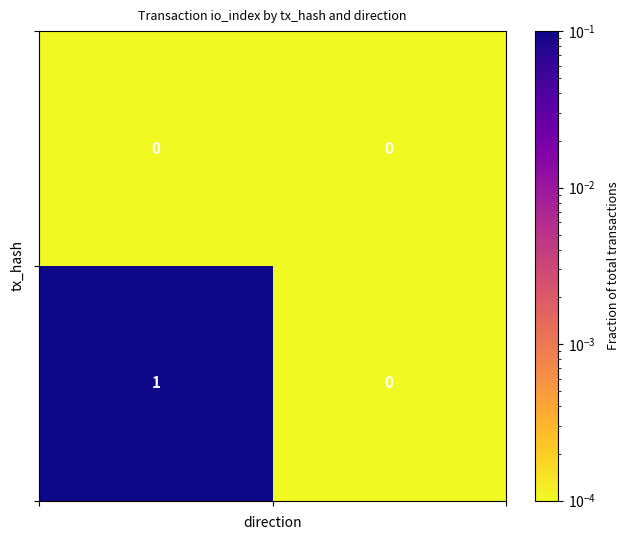

Count the number of data series in this chart.

2